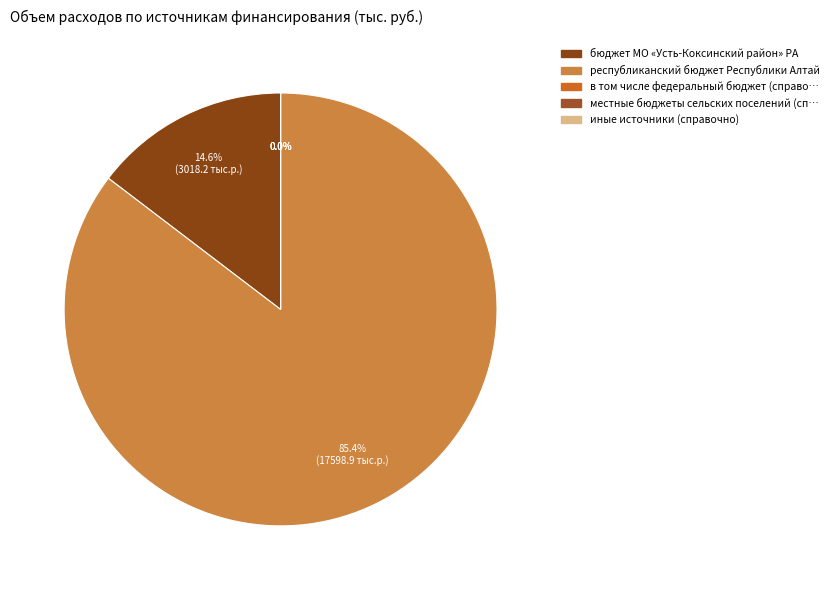

Which slice is the largest?

республиканский бюджет Республики Алтай